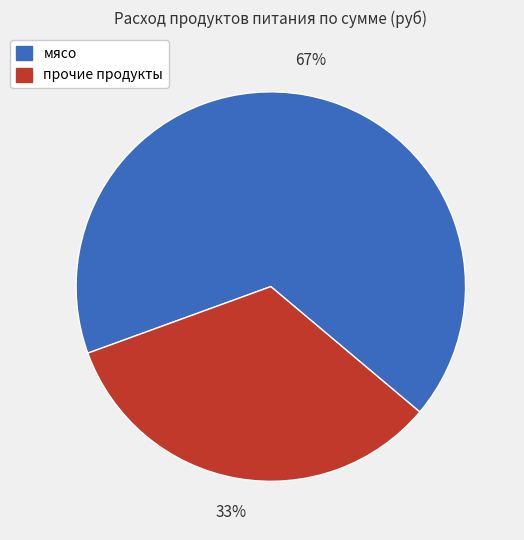

Does any single category account for the majority?

Yes